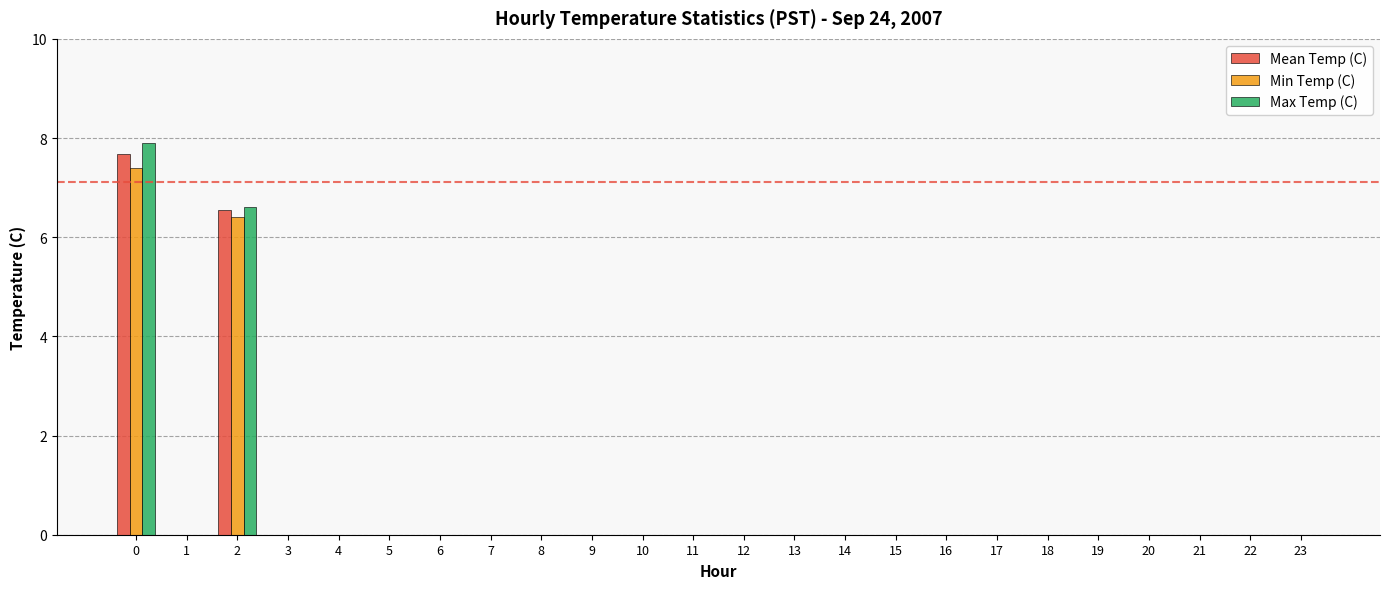

What is the highest value of the Mean Temp (C) series?

7.7